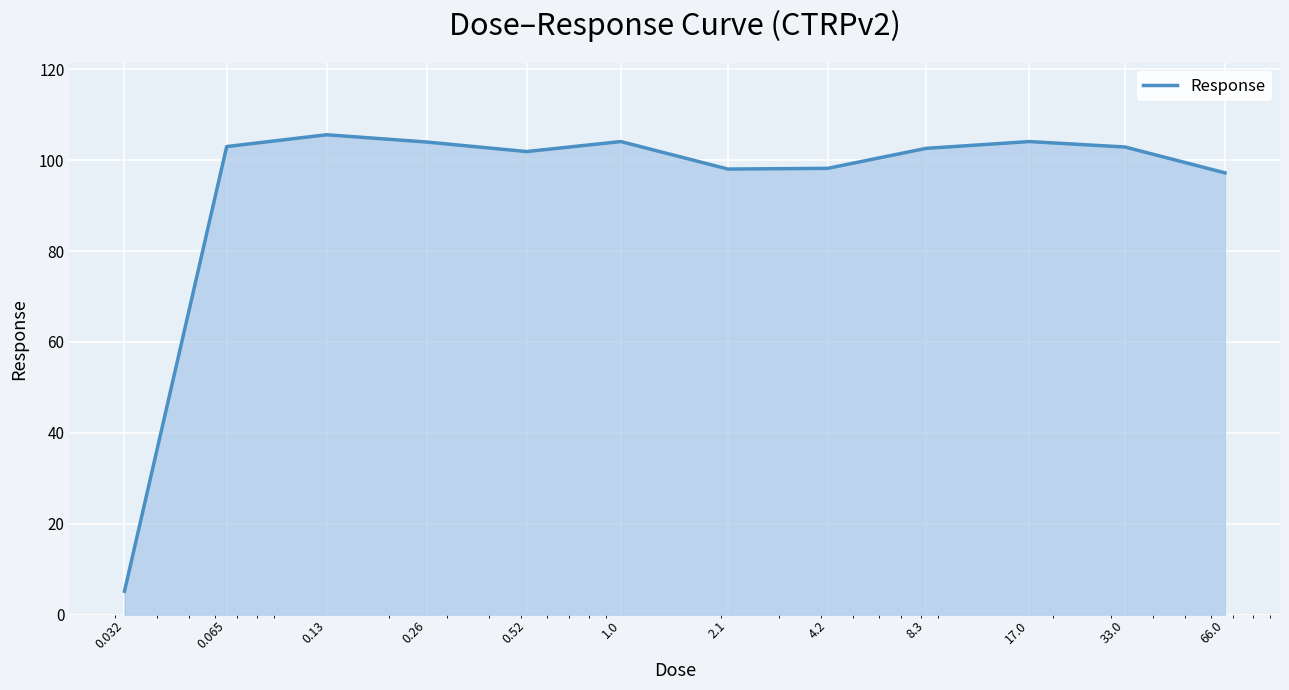

What is the difference between the maximum and minimum values?

100.4